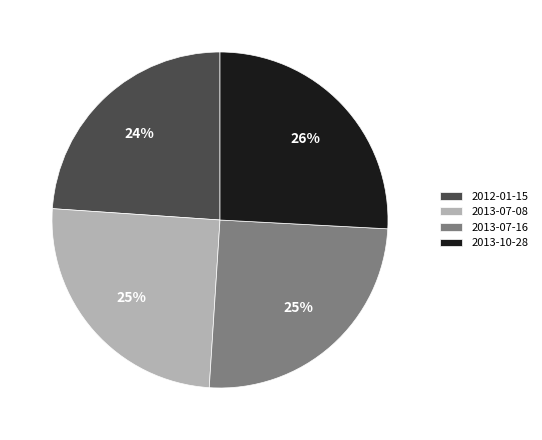

Does 2013-07-16 represent more than half of the total?

No